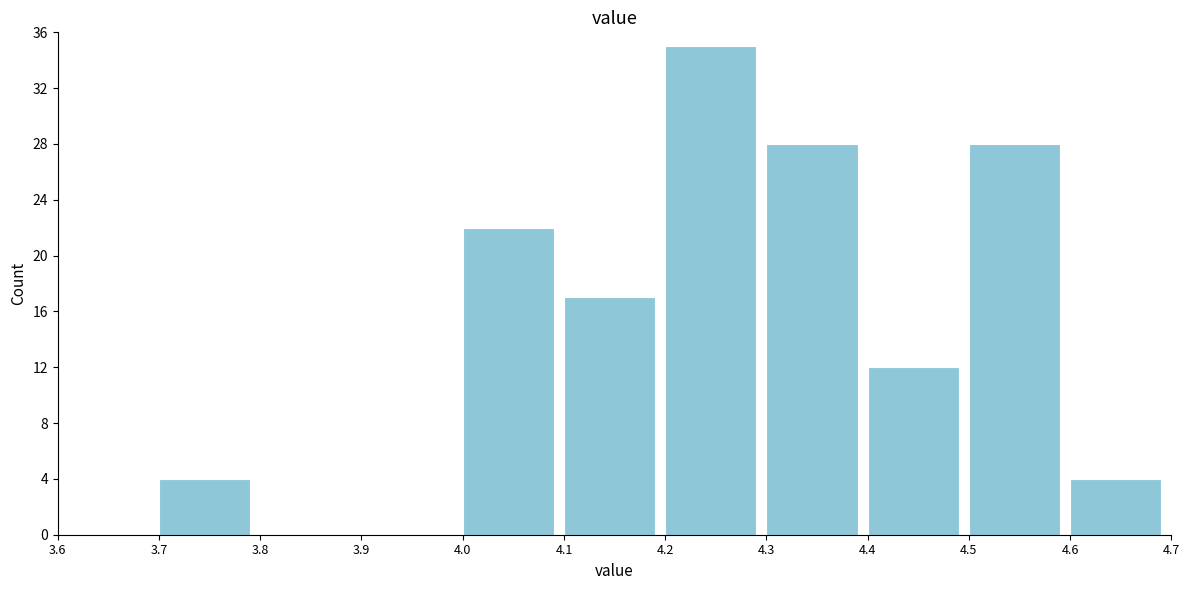

Reading left to right, list every bar in this chart as the range it spans on the x-axis followed by its height. The values are not printed on the chart, so give them approximately, as read against the axis.

3.6 to 3.7: 0
3.7 to 3.8: 4
3.8 to 3.9: 0
3.9 to 4.0: 0
4.0 to 4.1: 22
4.1 to 4.2: 17
4.2 to 4.3: 35
4.3 to 4.4: 28
4.4 to 4.5: 12
4.5 to 4.6: 28
4.6 to 4.7: 4